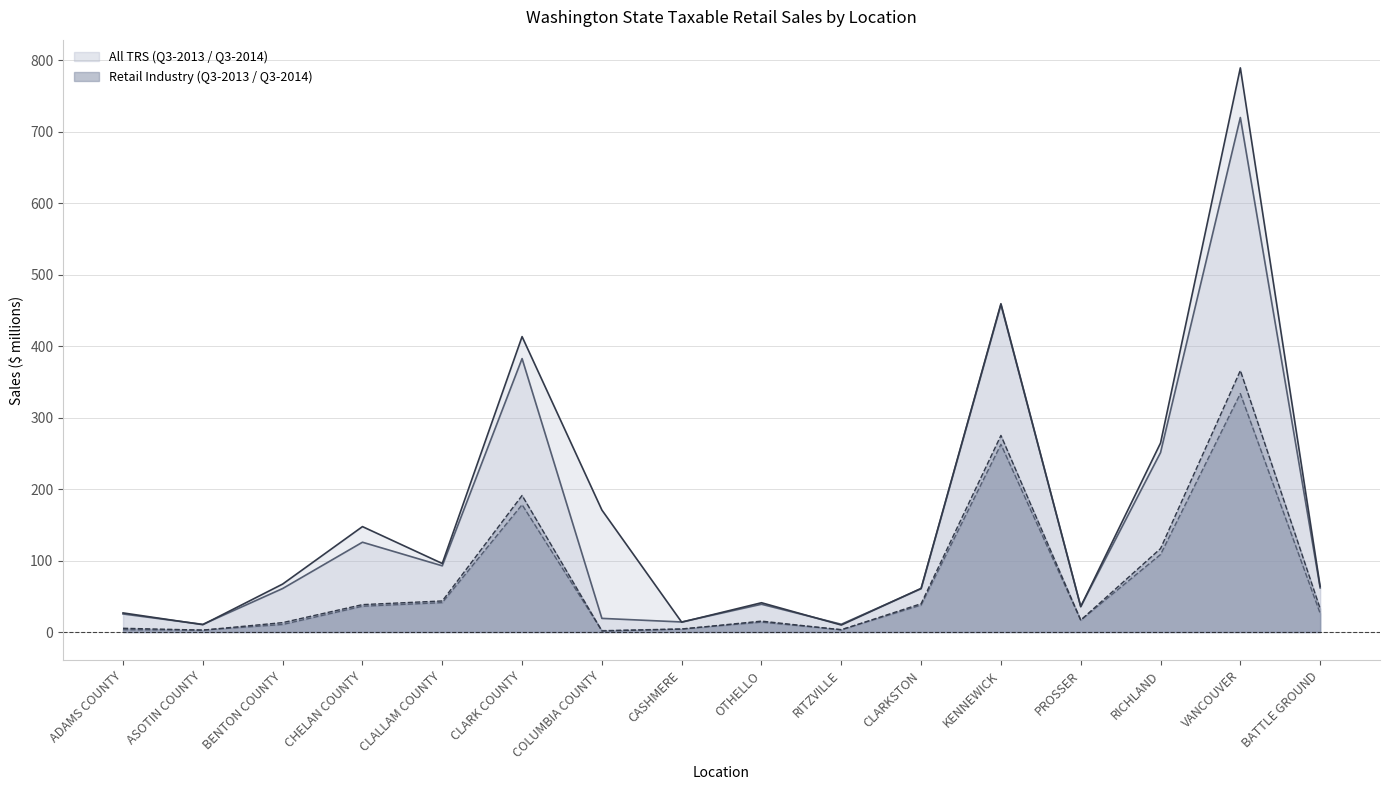

At which label does Q3-2013 All TRS reach its minimum?

ASOTIN COUNTY